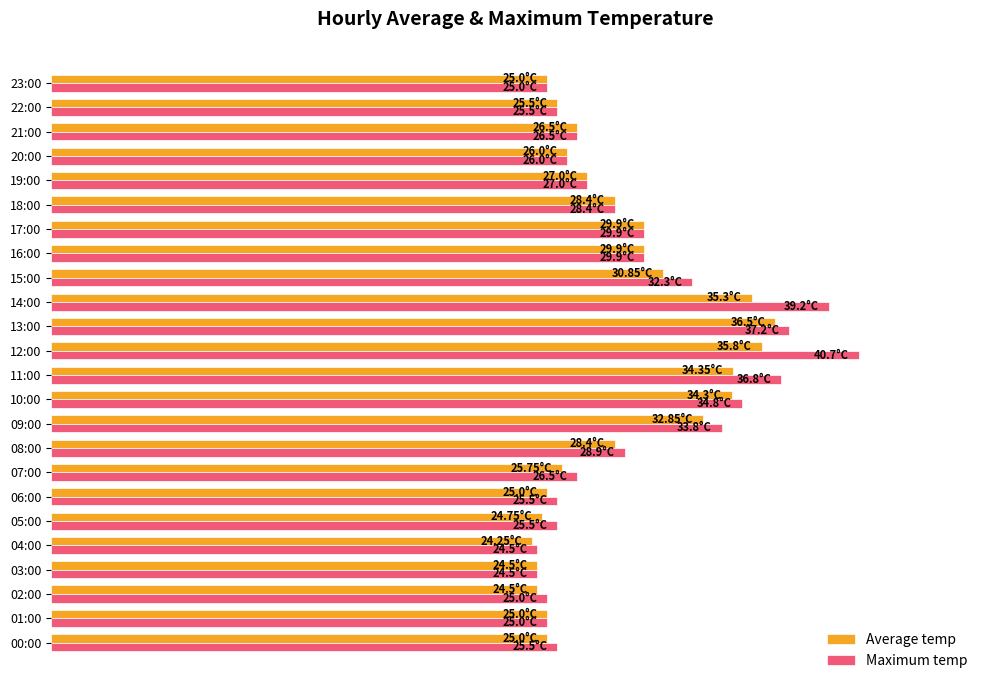

What are all the series names shown in the legend?

Average temp, Maximum temp